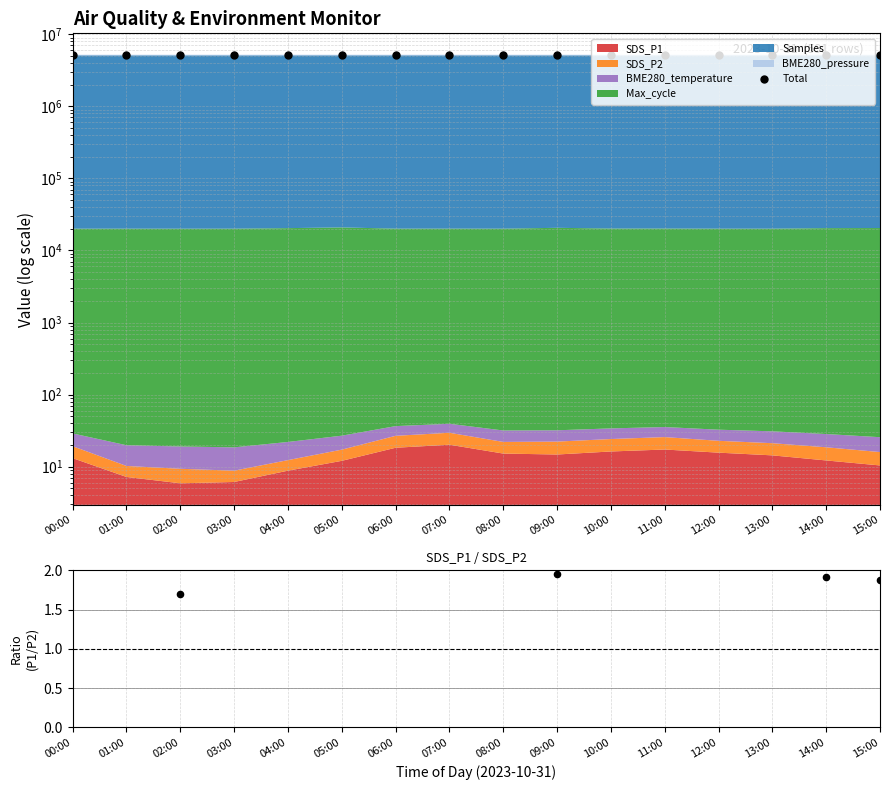

Which series has the largest total across all categories?

Total